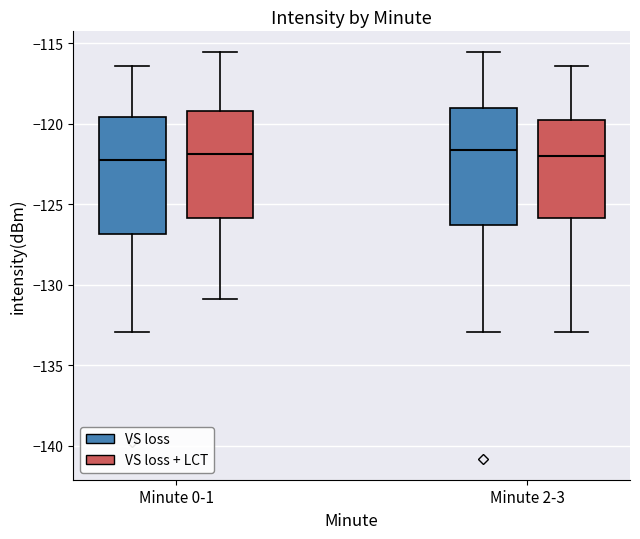

Reading left to right, transcribe this box plot: for each box, give where its median line is, the range the box spans, and where its two whiskers end, as read against the y-axis. The values are not printed on the chart, so give them approximately, as read against the axis.

Minute 0-1 (VS loss): median -122.0, box -127.0 to -119.5, whiskers -133.0 to -116.5
Minute 0-1 (VS loss + LCT): median -122.0, box -126.0 to -119.0, whiskers -131.0 to -115.5
Minute 2-3 (VS loss): median -121.5, box -126.5 to -119.0, whiskers -133.0 to -115.5
Minute 2-3 (VS loss + LCT): median -122.0, box -126.0 to -120.0, whiskers -133.0 to -116.5